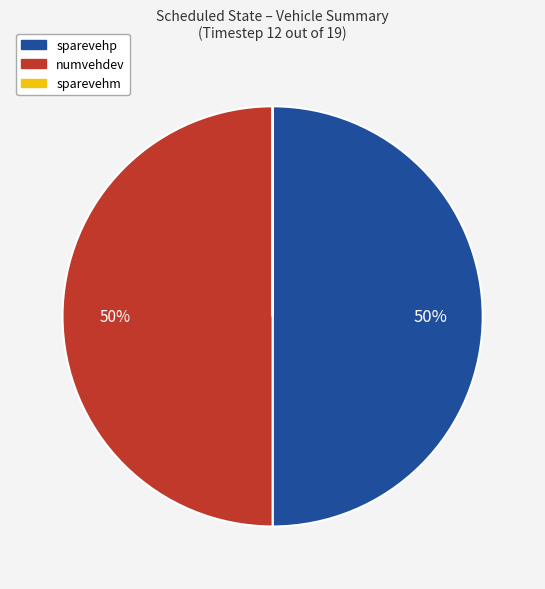

To the nearest percent, what percentage of the pie is sparevehp?

50%